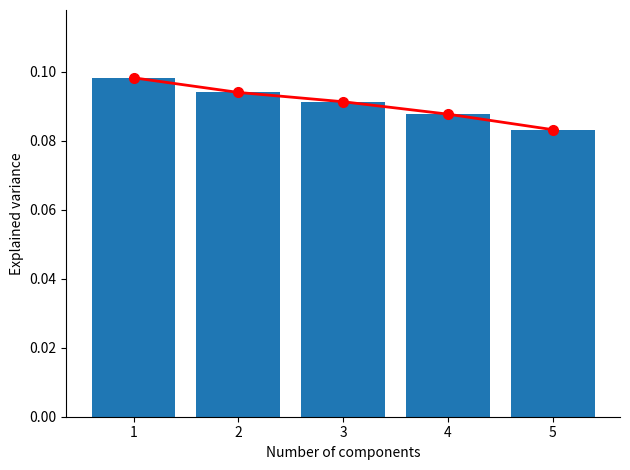

Between 4 and 1, which is larger?

1